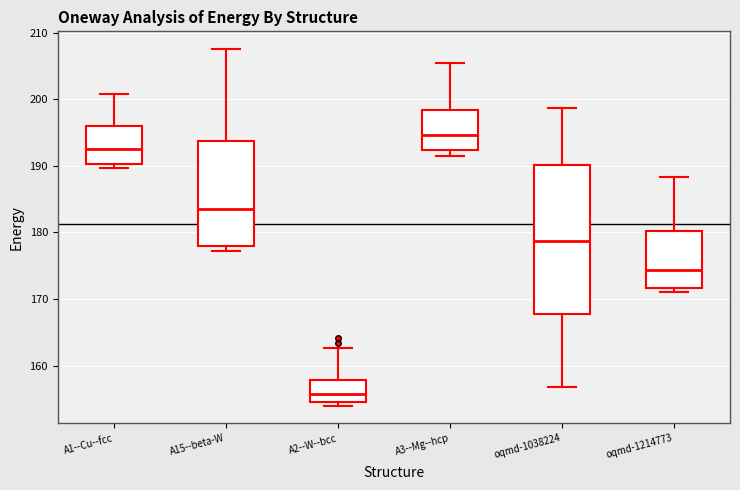

Which box's median line is the lowest?

A2--W--bcc